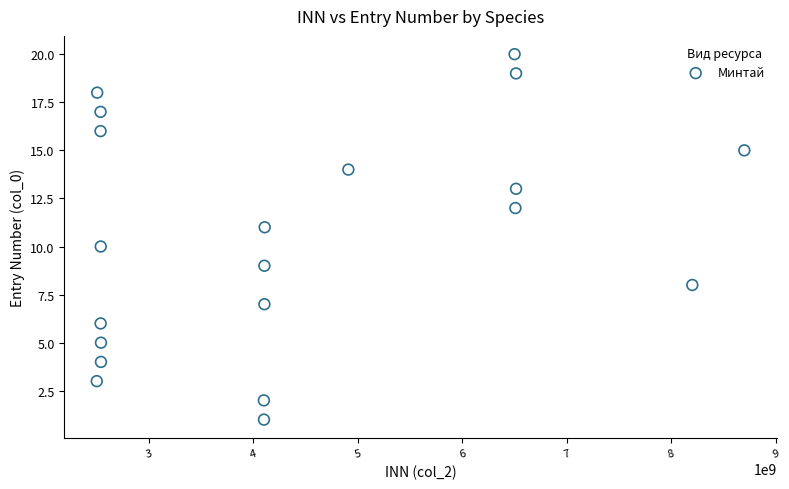

What is the range of Y values (max minus min)?

19